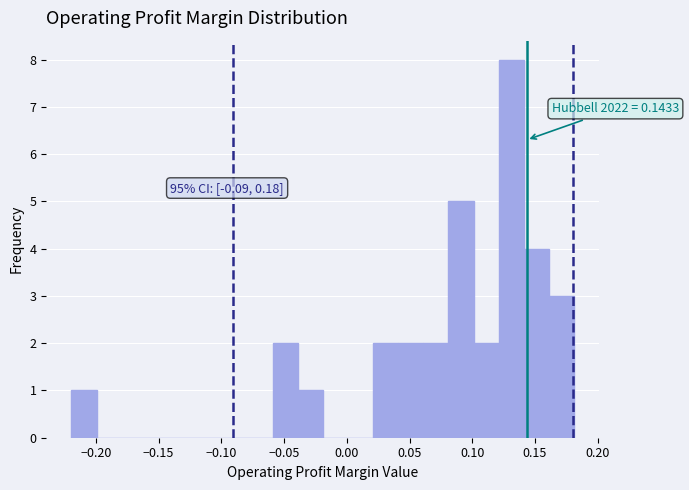

Which range on the x-axis has the tallest bar?

0.12 to 0.14